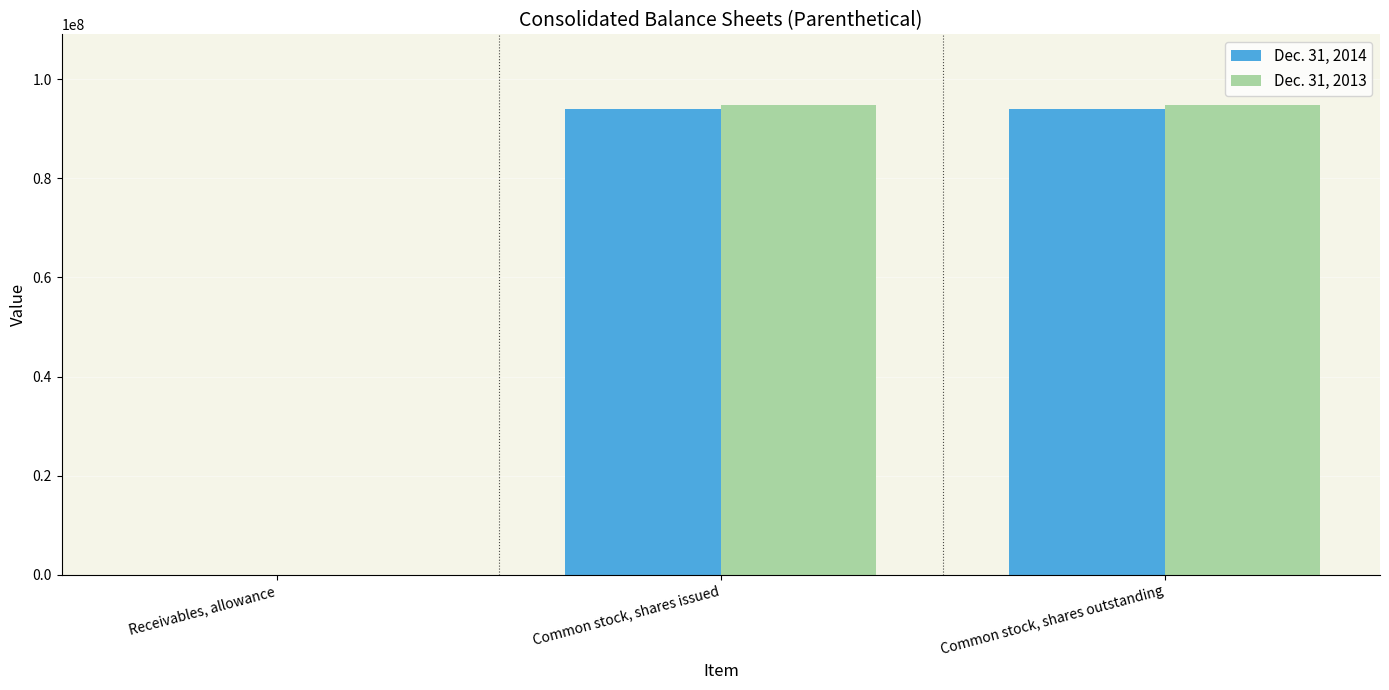

Is it true that Dec. 31, 2013 equals 94831377 at Common stock, shares outstanding?

True